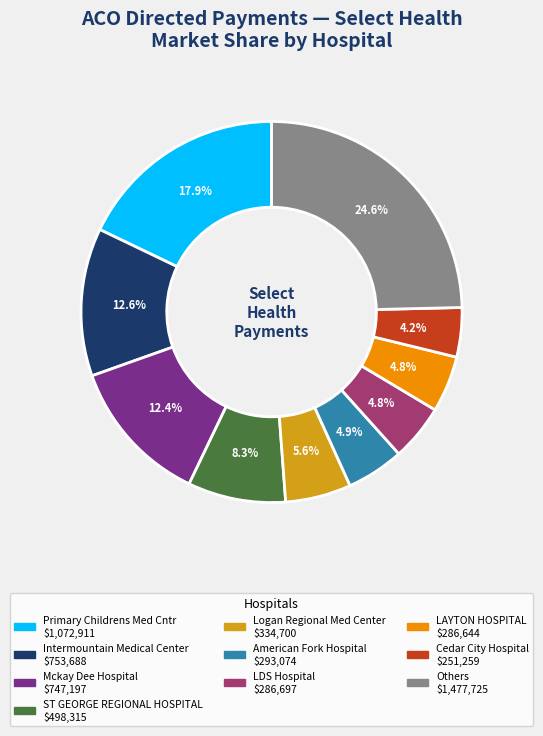

How many slices are in this pie chart?

10